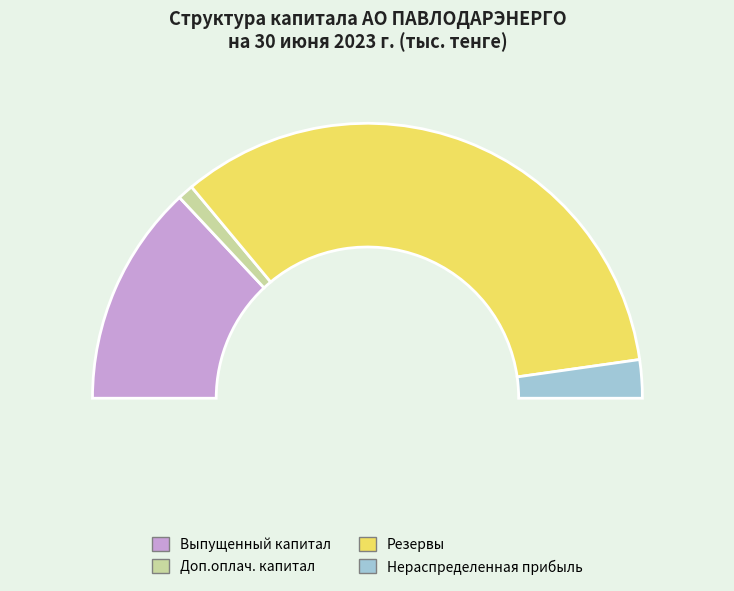

Is there any slice that represents more than half of the pie?

Yes